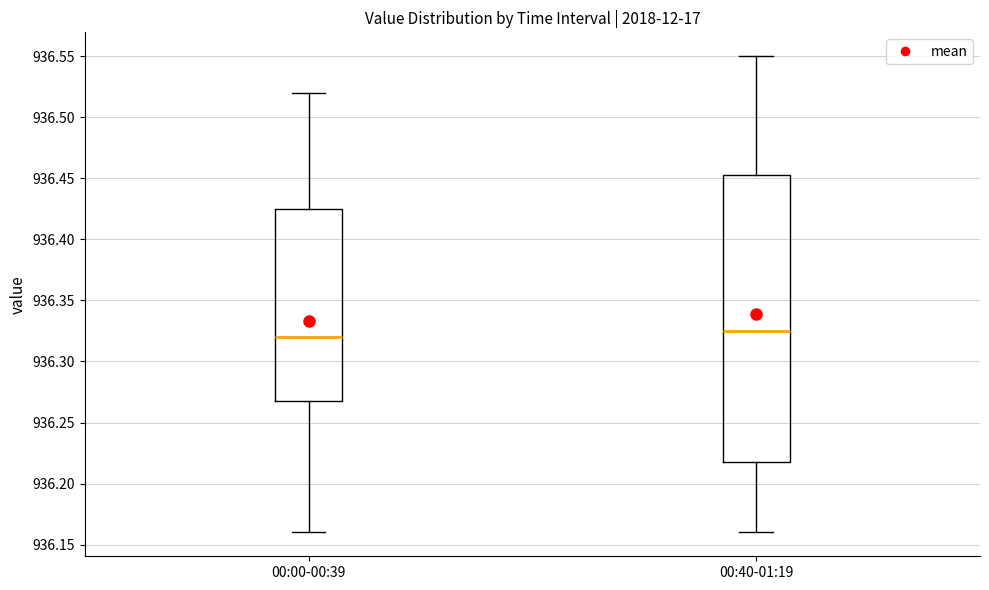

Comparing the boxes themselves (not the whiskers), which one is the tallest?

00:40-01:19